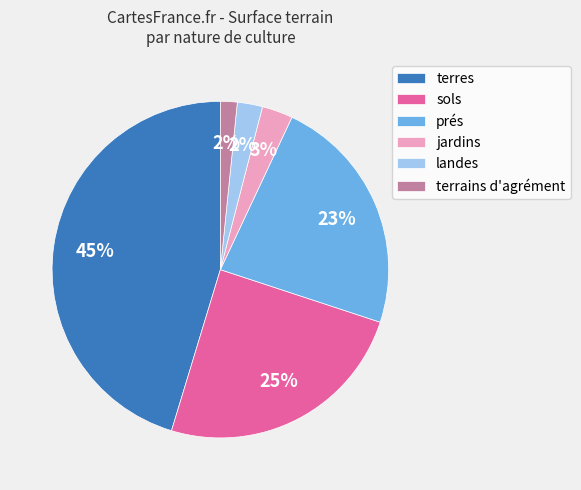

Count the number of slices in the pie.

6